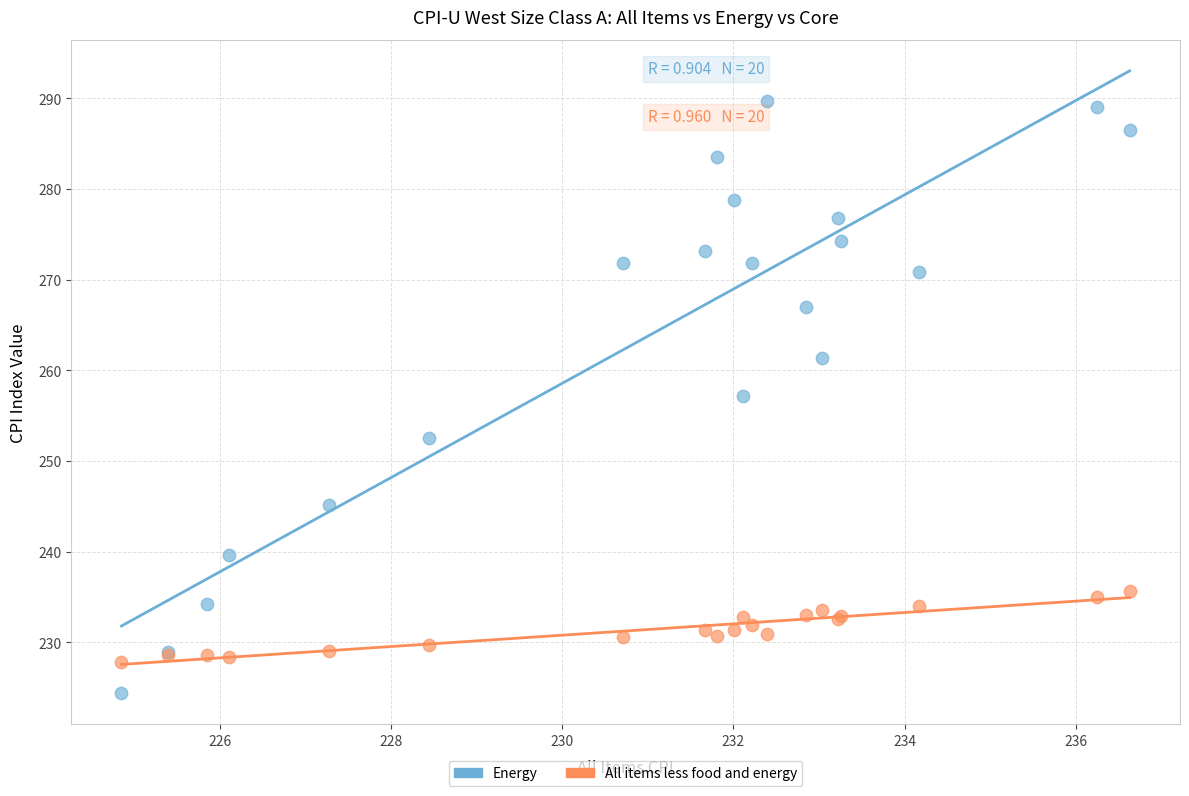

Which series reaches the minimum Y coordinate?

Energy